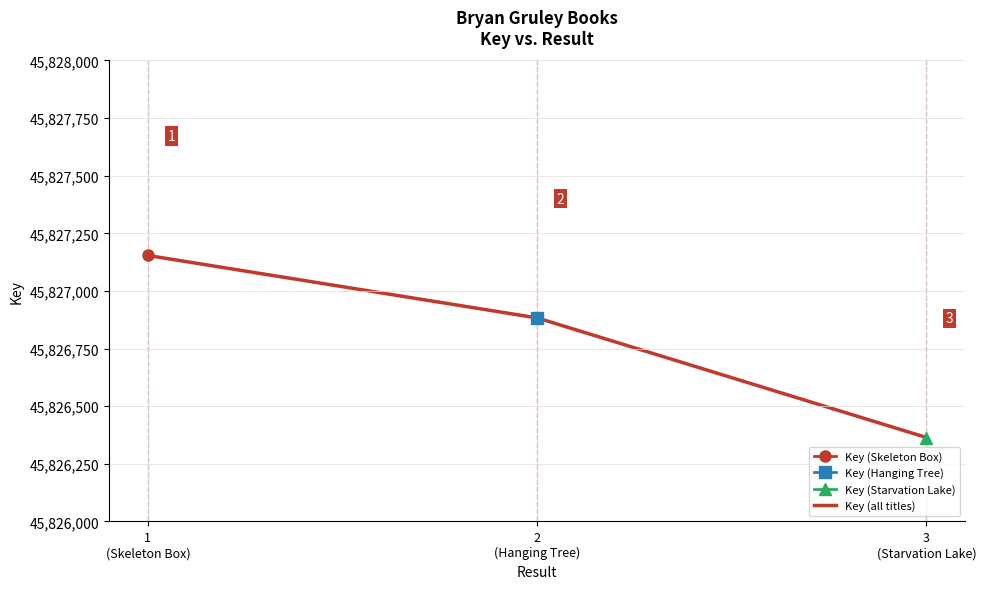

At which label is the value closest to 45826759?

2
(Hanging Tree)